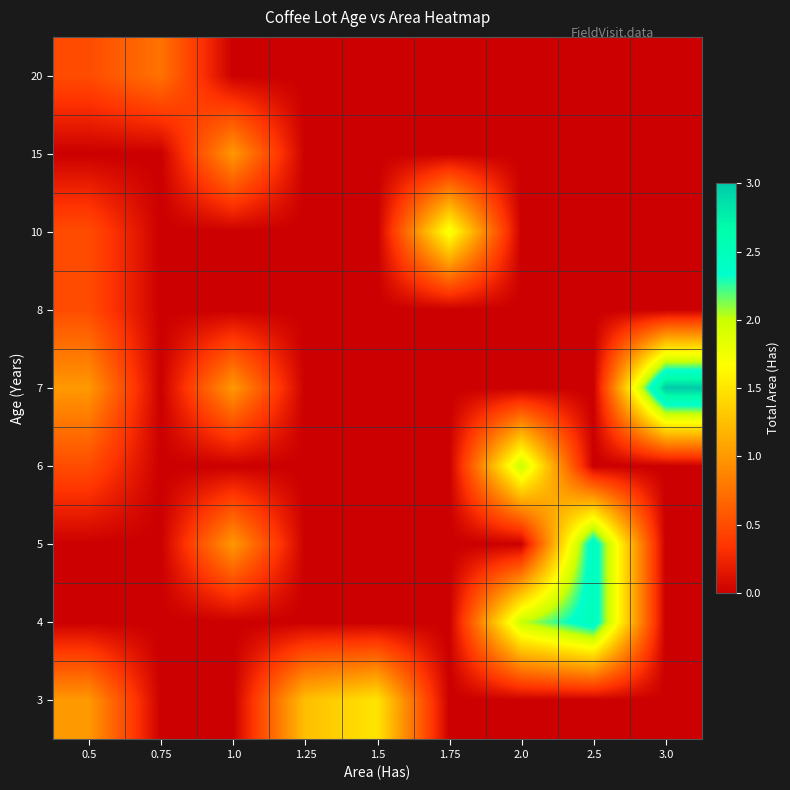

What is the spread (max minus min) of values at 2.0?

2.0